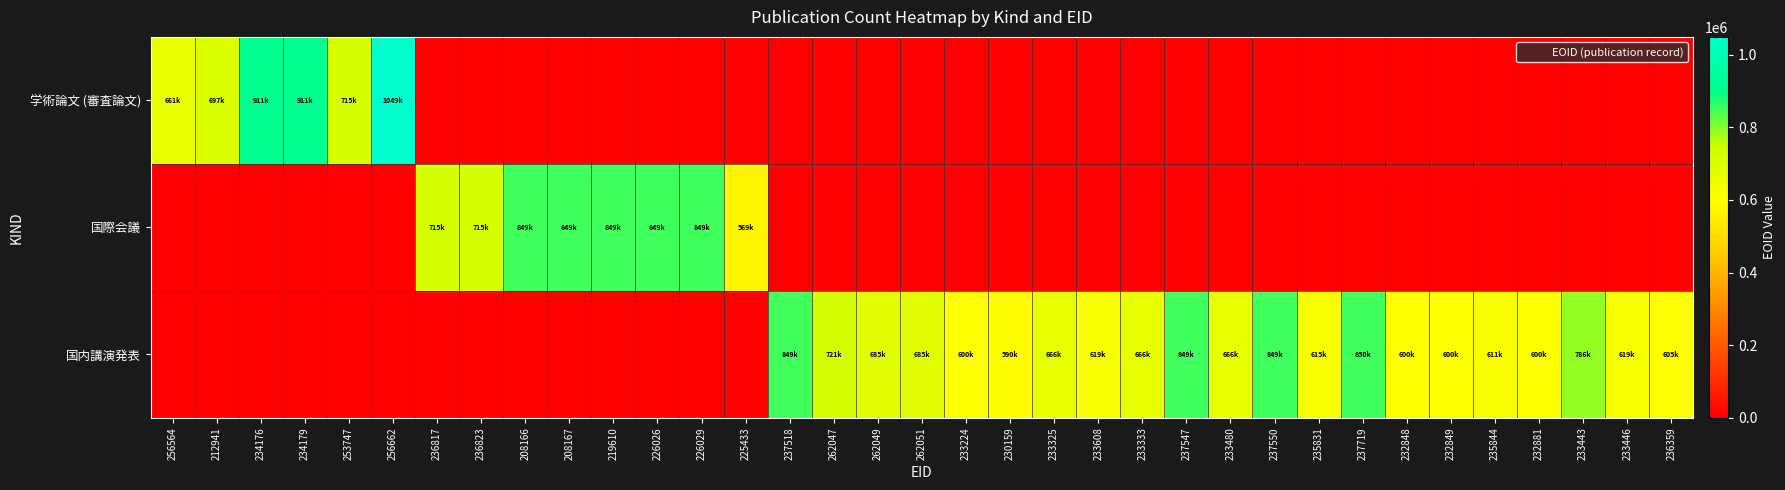

Which series has the largest range (max minus min)?

学術論文 (審査論文)